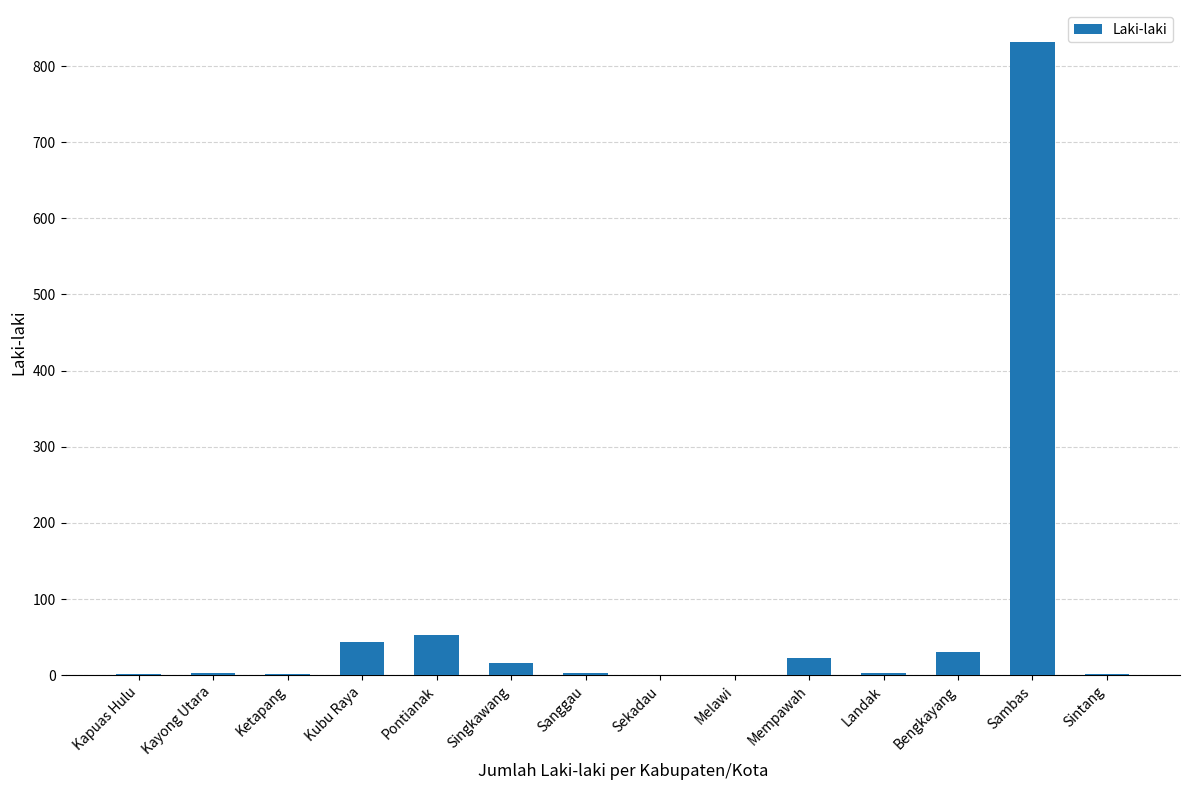

True or false: the data shows 22 at Mempawah.

True